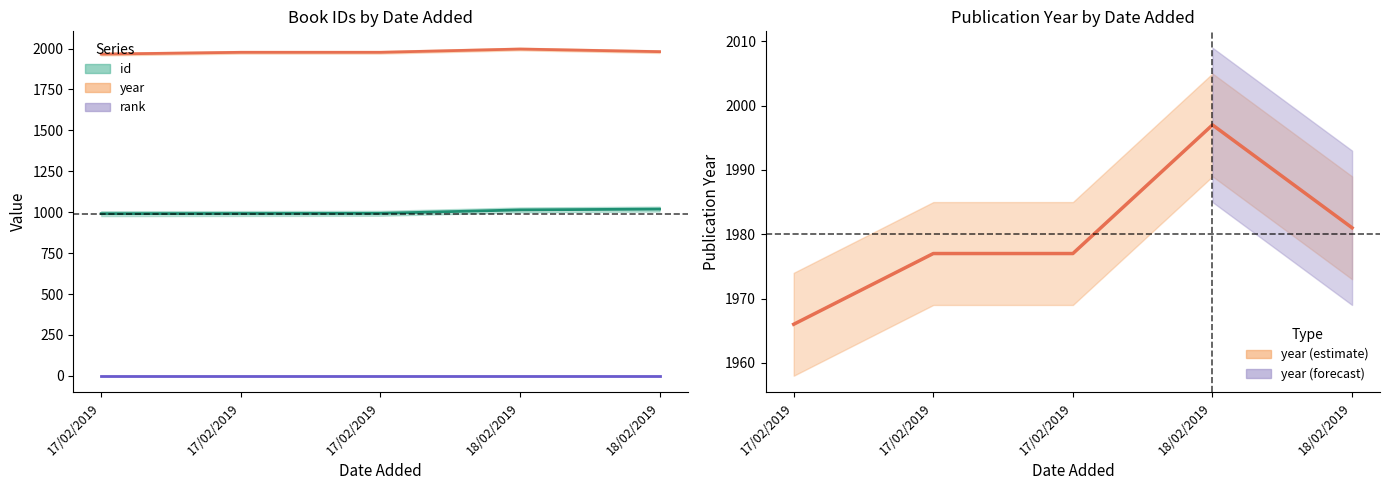

What is the label of the 5th point from the left?

18/02/2019